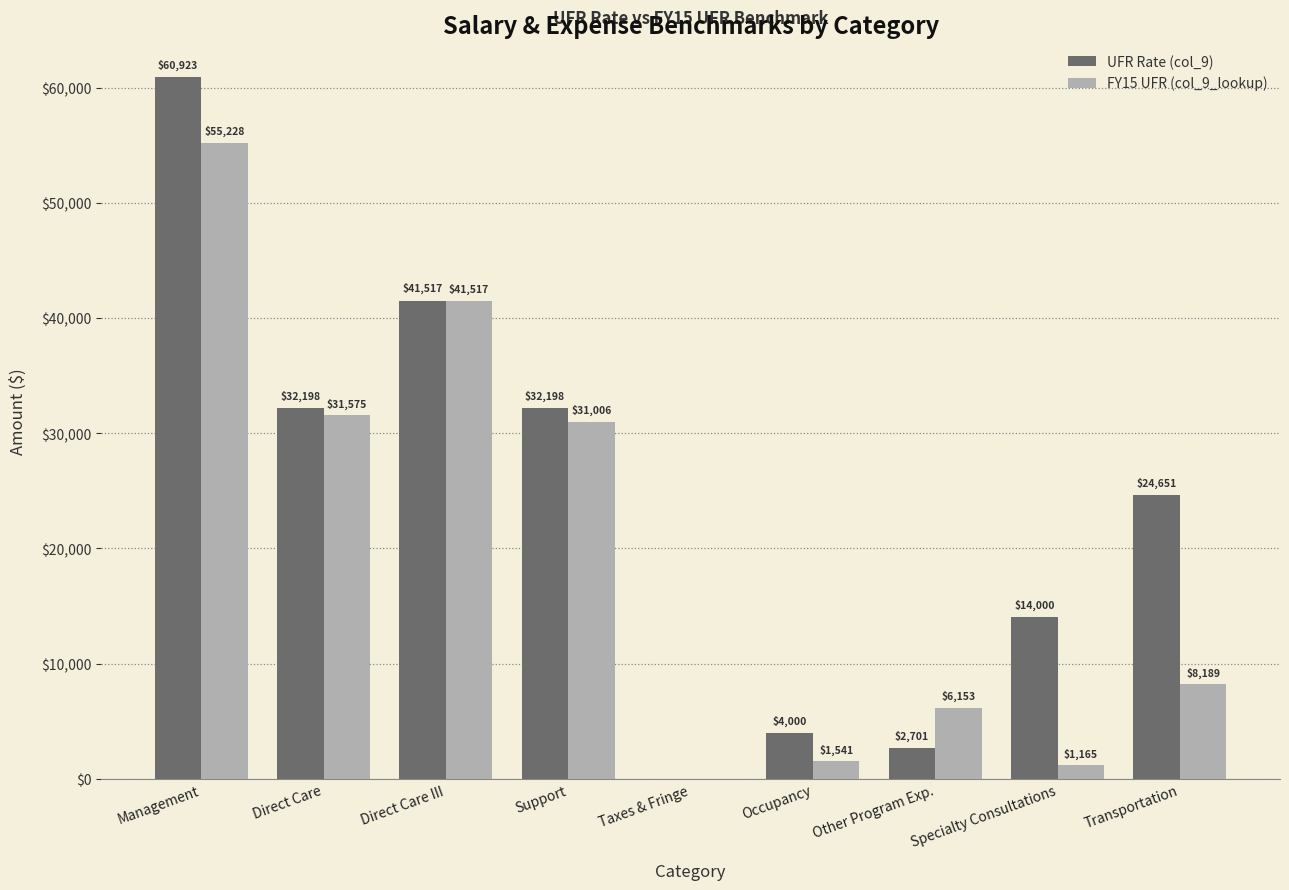

What is the approximate value of UFR Rate (col_9) at Specialty Consultations?

14000.0